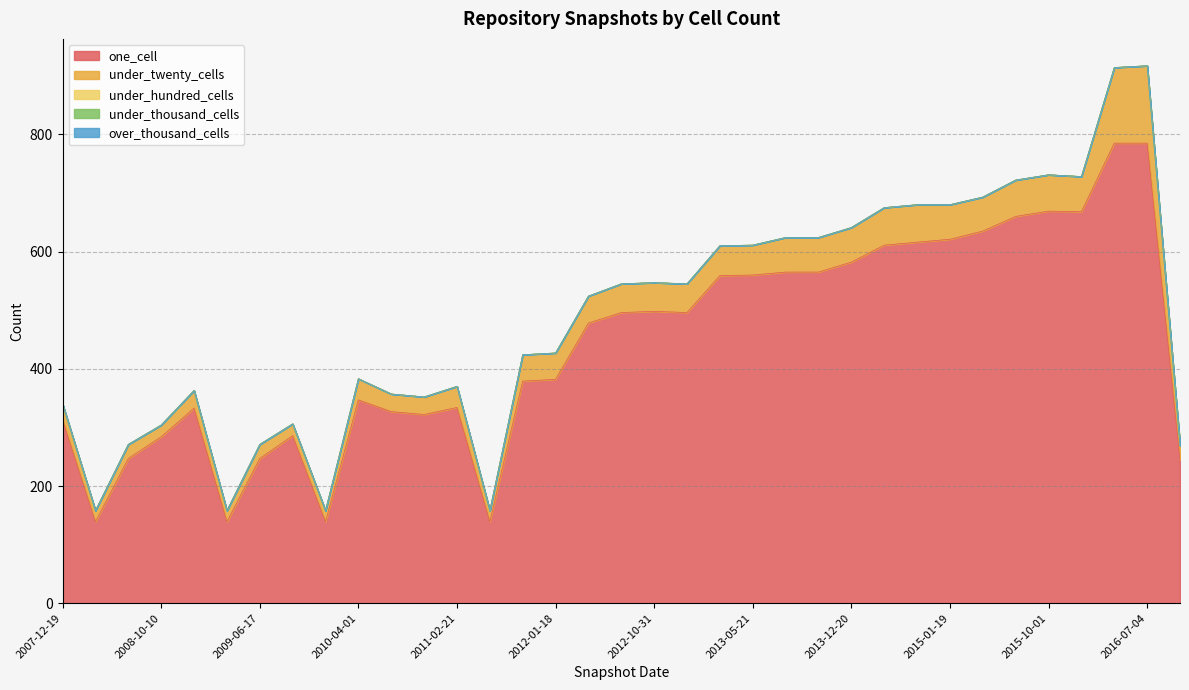

Reading right to left, list all the values displayed in this chart.

one_cell: 245	785	785	668	669	660	635	621	616	611	582	565	565	560	559	496	498	496	478	382	379	139	334	322	327	347	139	286	247	139	333	284	247	139	313
under_twenty_cells: 24	132	129	60	62	62	58	59	64	64	59	59	59	51	51	49	49	49	46	45	45	19	36	30	30	36	19	20	24	19	30	20	24	19	27
under_hundred_cells: 0	0	0	0	0	0	0	0	0	0	0	0	0	0	0	0	0	0	0	0	0	0	0	0	0	0	0	0	0	0	0	0	0	0	0
under_thousand_cells: 0	0	0	0	0	0	0	0	0	0	0	0	0	0	0	0	0	0	0	0	0	0	0	0	0	0	0	0	0	0	0	0	0	0	0
over_thousand_cells: 0	0	0	0	0	0	0	0	0	0	0	0	0	0	0	0	0	0	0	0	0	0	0	0	0	0	0	0	0	0	0	0	0	0	0